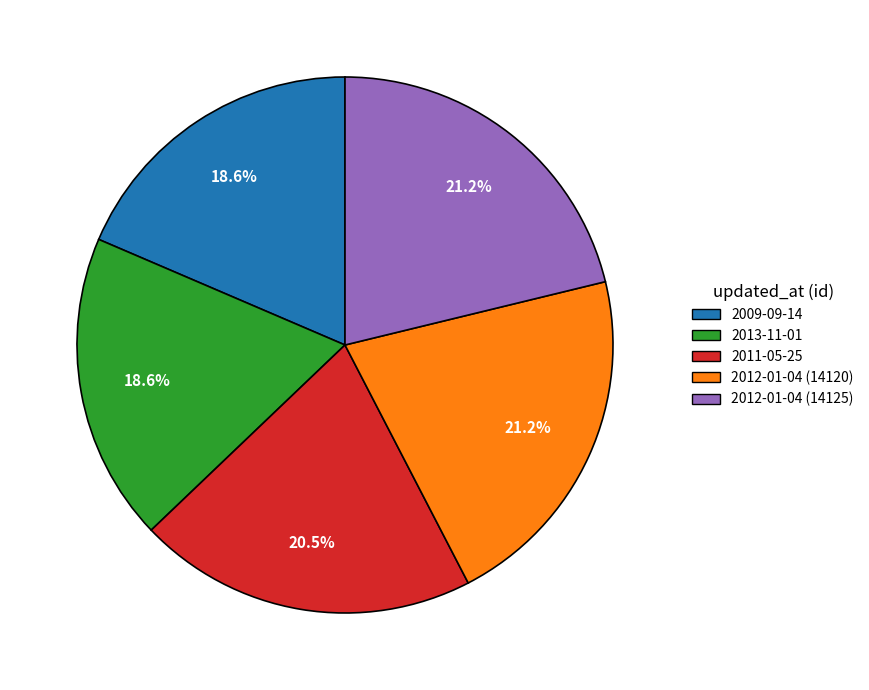

Combined, do 2009-09-14 and 2012-01-04 (14125) account for over 50%?

No